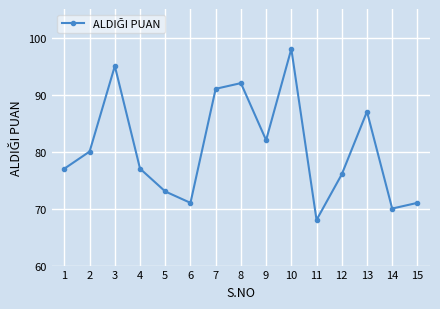

At which category does the data reach its first local peak?

3